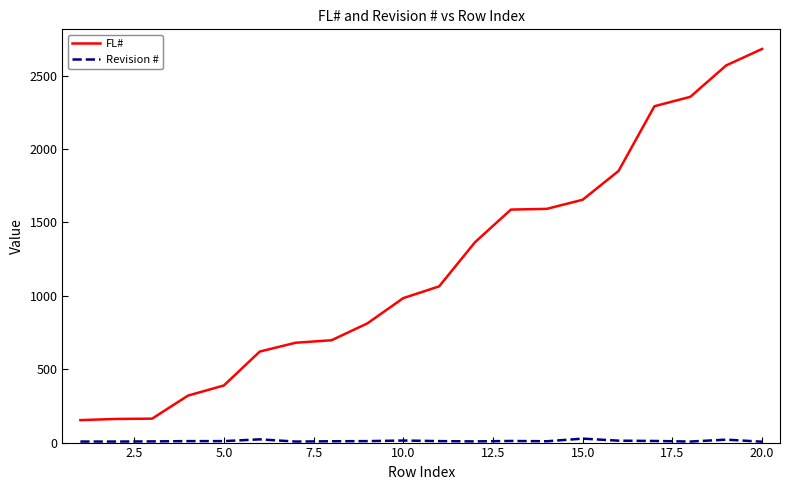

Does the chart display data point markers on the line(s)?

No